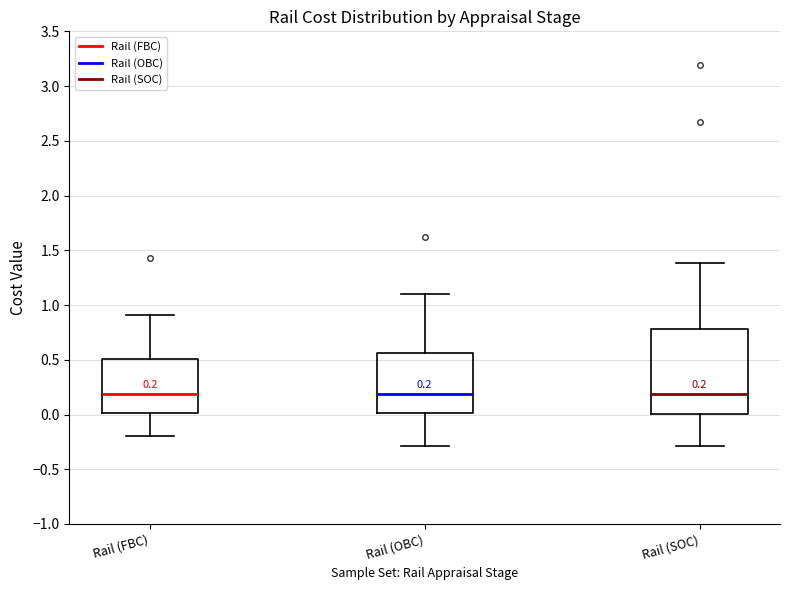

Which box is the tallest, from its lower edge to its upper edge?

Rail (SOC)